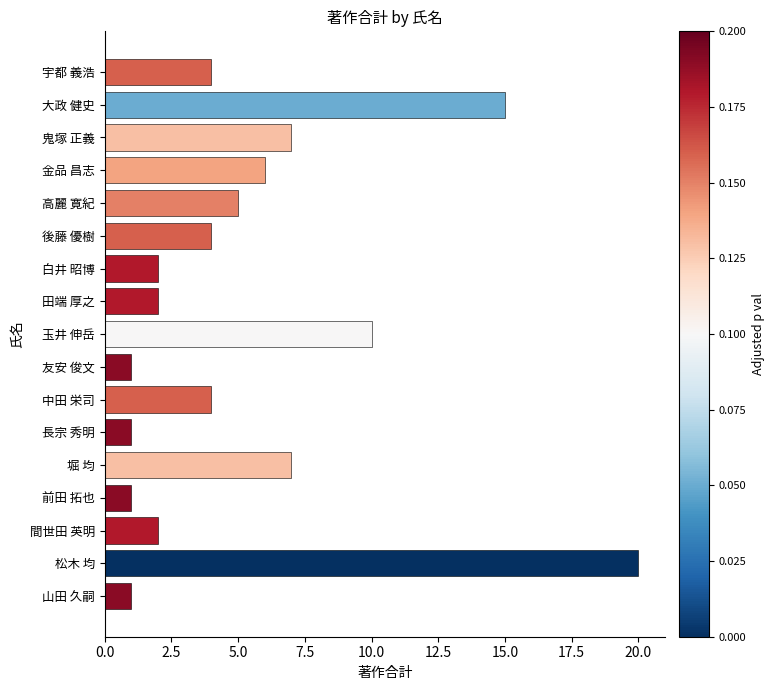

What is the difference between the maximum and minimum values?

19